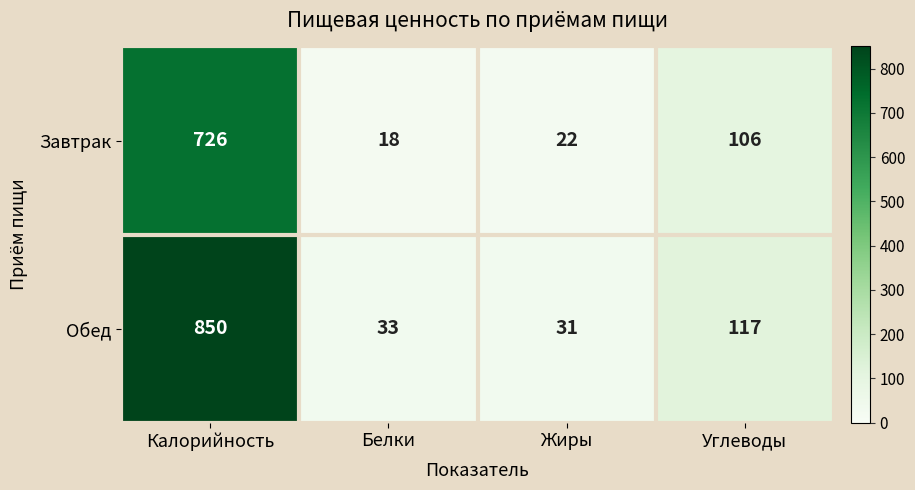

How many series are shown in this chart?

2